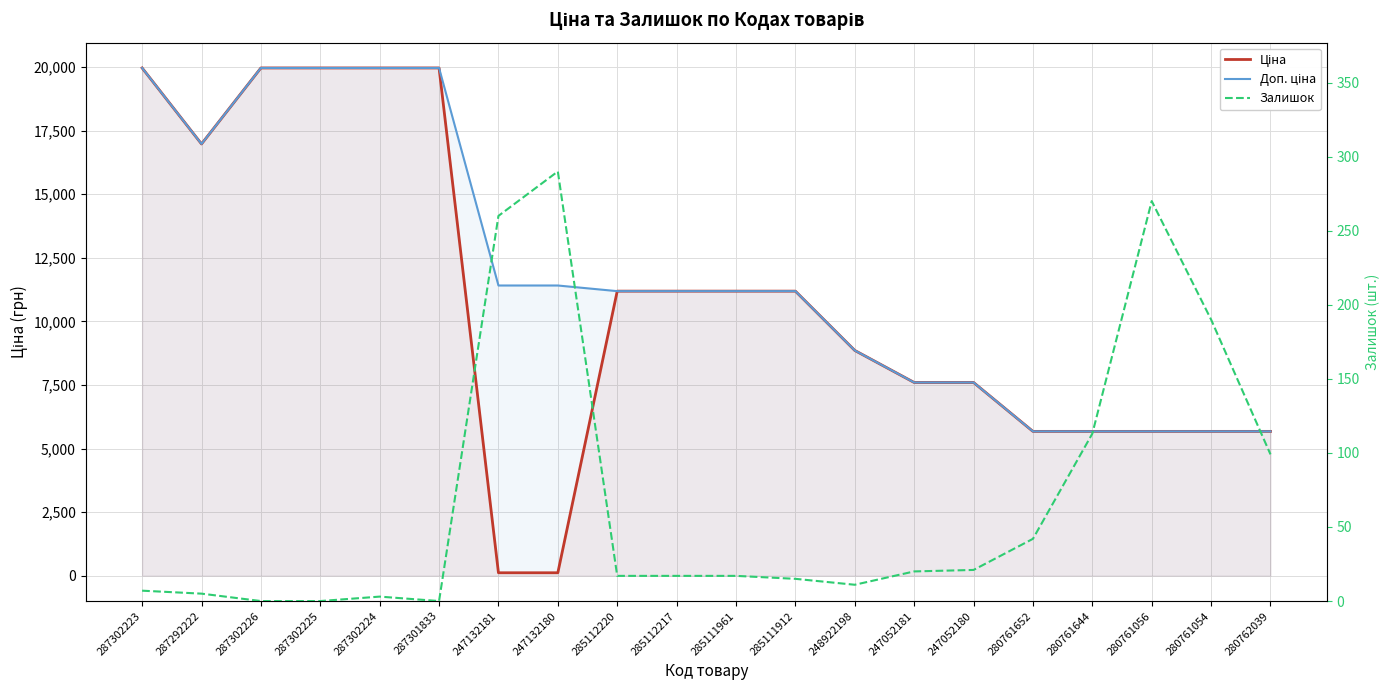

Which label corresponds to the smallest value in the chart?

287302226